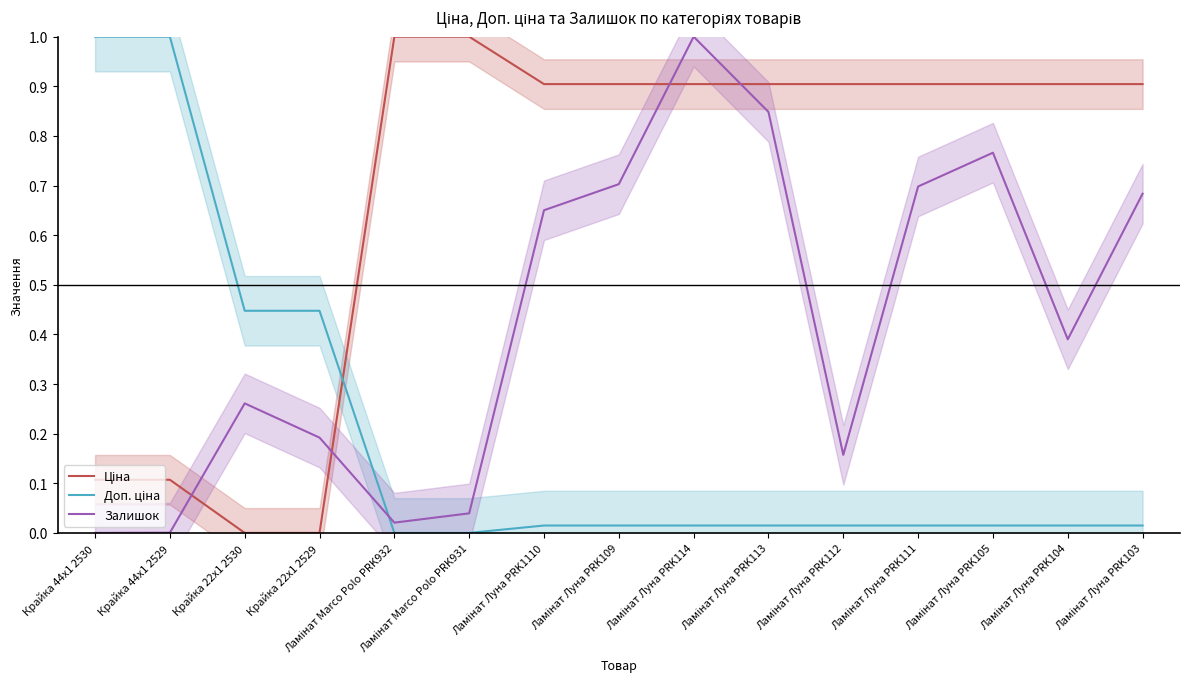

Reading left to right, transcribe all the data shown in this chart.

Ціна: Крайка 44x1 2530=0.1	Крайка 44x1 2529=0.1	Крайка 22x1 2530=0.0	Крайка 22x1 2529=0.0	Ламінат Marco Polo PRK932=1.0	Ламінат Marco Polo PRK931=1.0	Ламінат Луна PRK1110=0.9	Ламінат Луна PRK109=0.9	Ламінат Луна PRK114=0.9	Ламінат Луна PRK113=0.9	Ламінат Луна PRK112=0.9	Ламінат Луна PRK111=0.9	Ламінат Луна PRK105=0.9	Ламінат Луна PRK104=0.9	Ламінат Луна PRK103=0.9
Доп. ціна: Крайка 44x1 2530=1.0	Крайка 44x1 2529=1.0	Крайка 22x1 2530=0.4	Крайка 22x1 2529=0.4	Ламінат Marco Polo PRK932=0.0	Ламінат Marco Polo PRK931=0.0	Ламінат Луна PRK1110=0.0	Ламінат Луна PRK109=0.0	Ламінат Луна PRK114=0.0	Ламінат Луна PRK113=0.0	Ламінат Луна PRK112=0.0	Ламінат Луна PRK111=0.0	Ламінат Луна PRK105=0.0	Ламінат Луна PRK104=0.0	Ламінат Луна PRK103=0.0
Залишок: Крайка 44x1 2530=0.0	Крайка 44x1 2529=0.0	Крайка 22x1 2530=0.3	Крайка 22x1 2529=0.2	Ламінат Marco Polo PRK932=0.0	Ламінат Marco Polo PRK931=0.0	Ламінат Луна PRK1110=0.7	Ламінат Луна PRK109=0.7	Ламінат Луна PRK114=1.0	Ламінат Луна PRK113=0.8	Ламінат Луна PRK112=0.2	Ламінат Луна PRK111=0.7	Ламінат Луна PRK105=0.8	Ламінат Луна PRK104=0.4	Ламінат Луна PRK103=0.7